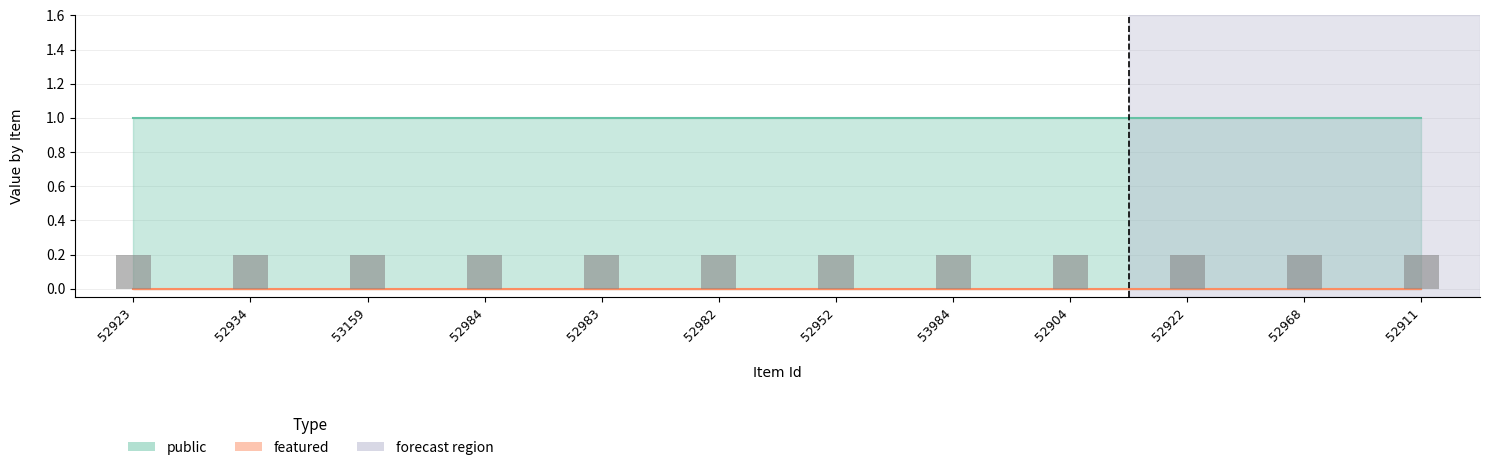

At which label does featured reach its minimum?

52923